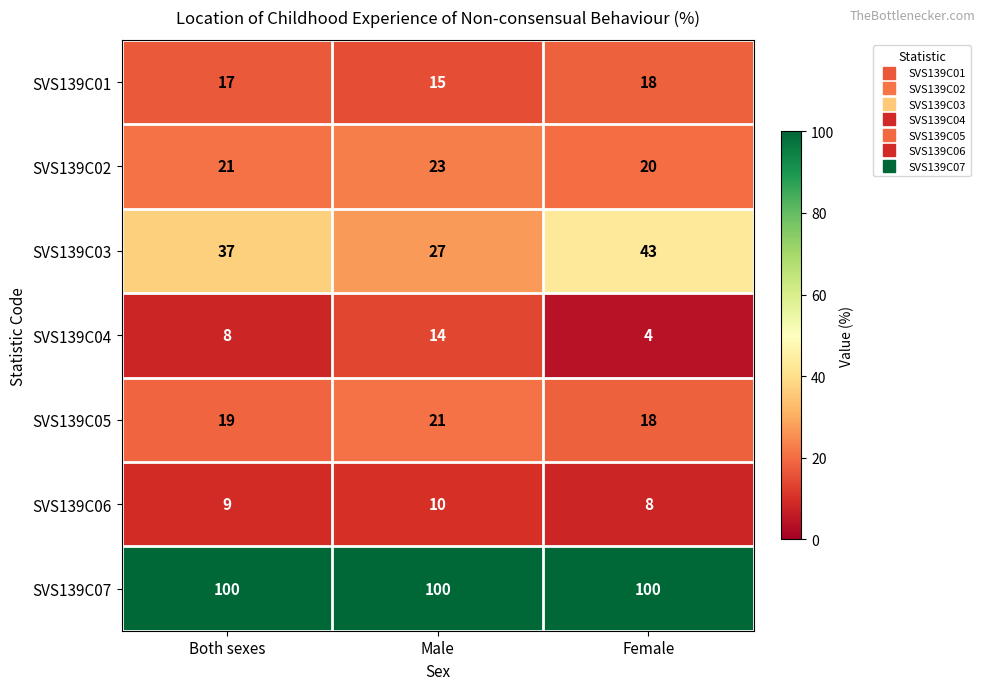

How many SVS139C06 values are between 8 and 10?

3